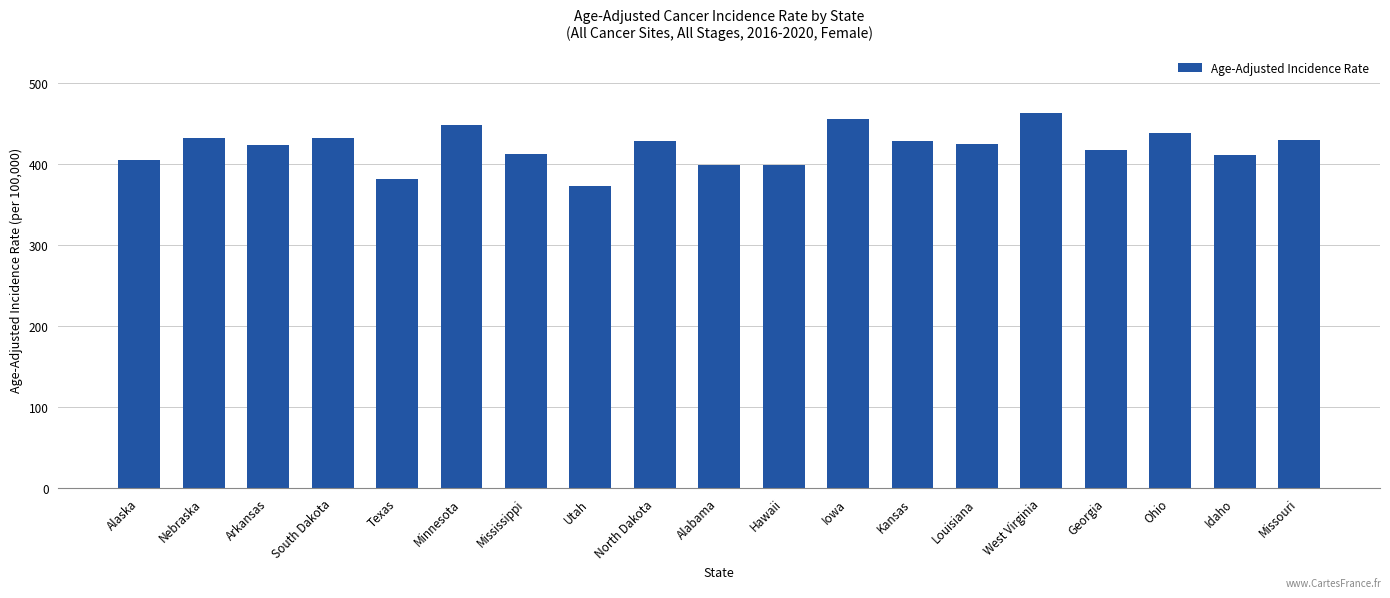

True or false: the data shows 97.0 at Hawaii.

False